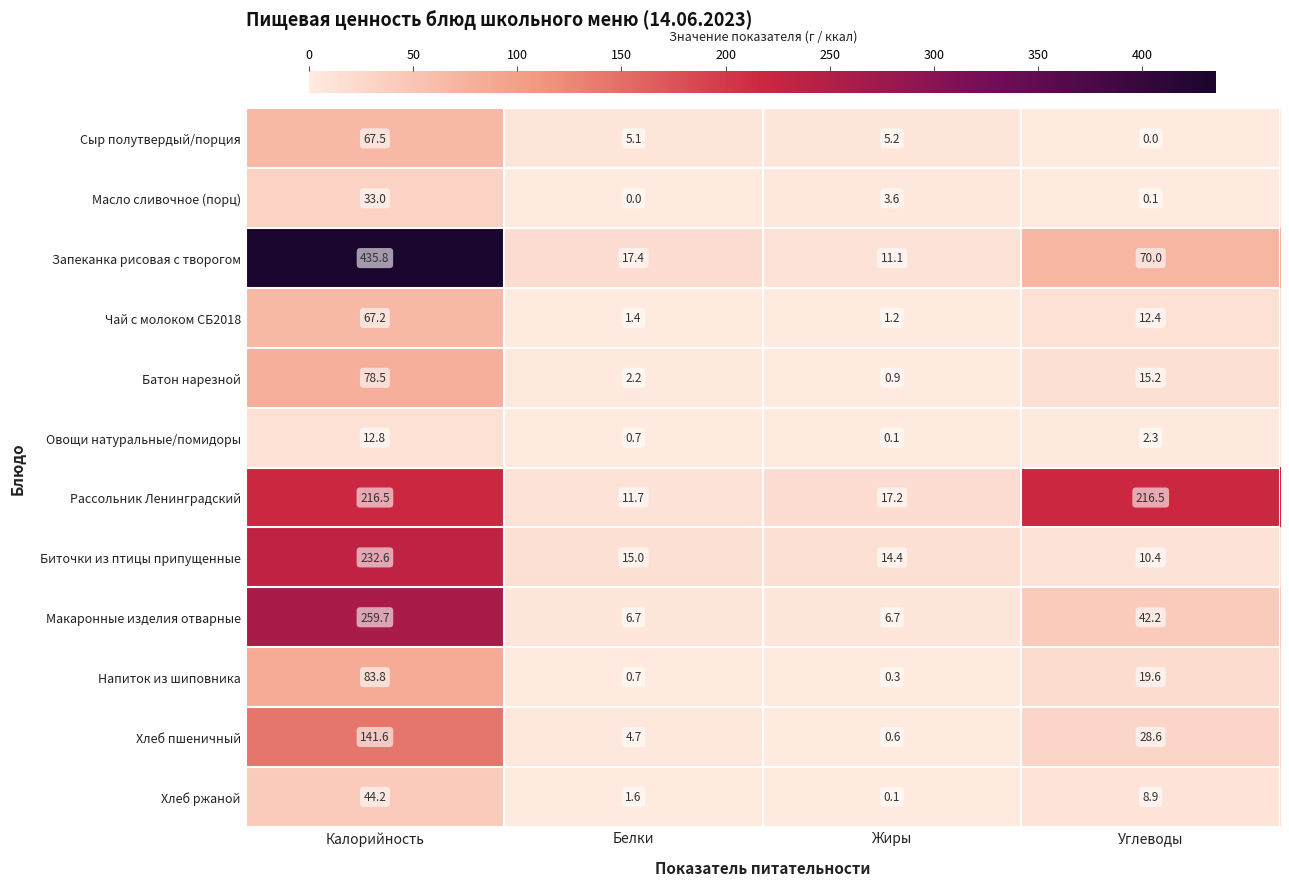

At which category is the sum across all series the highest?

Калорийность